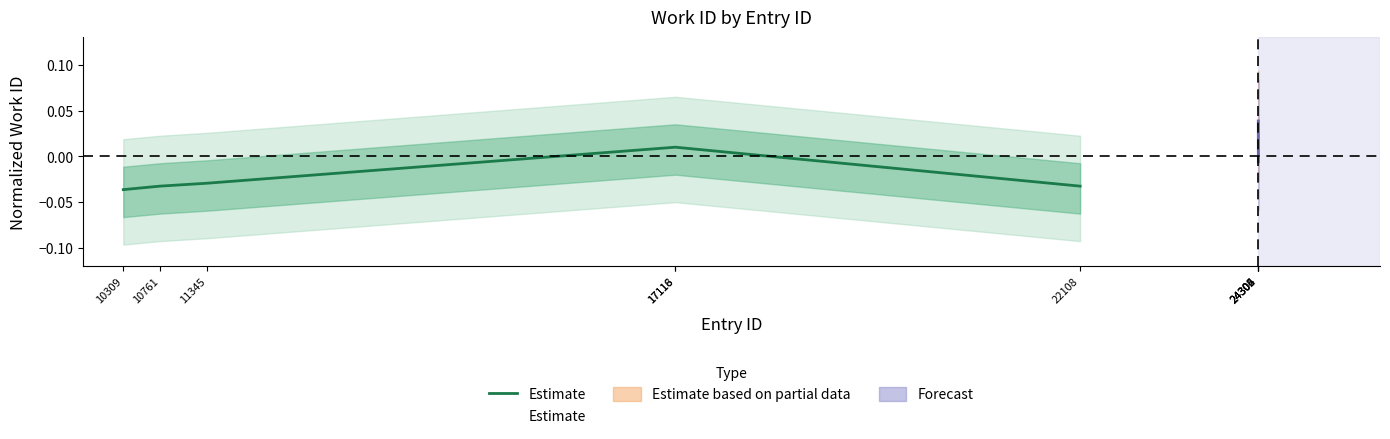

The chart shows a value of -0.0 at 10761. True or false?

True